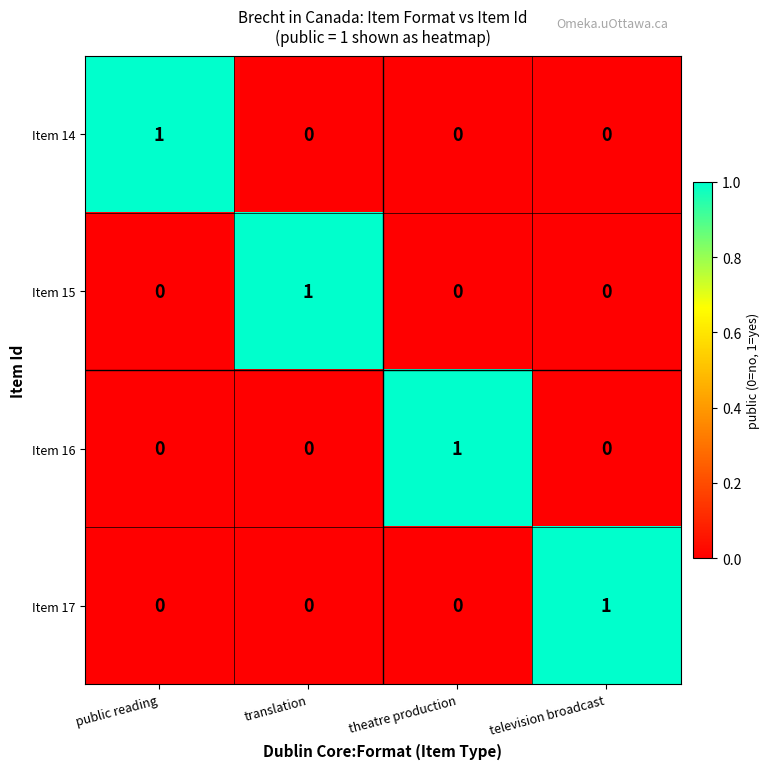

The value of Item 15 at television broadcast is 0. True or false?

True